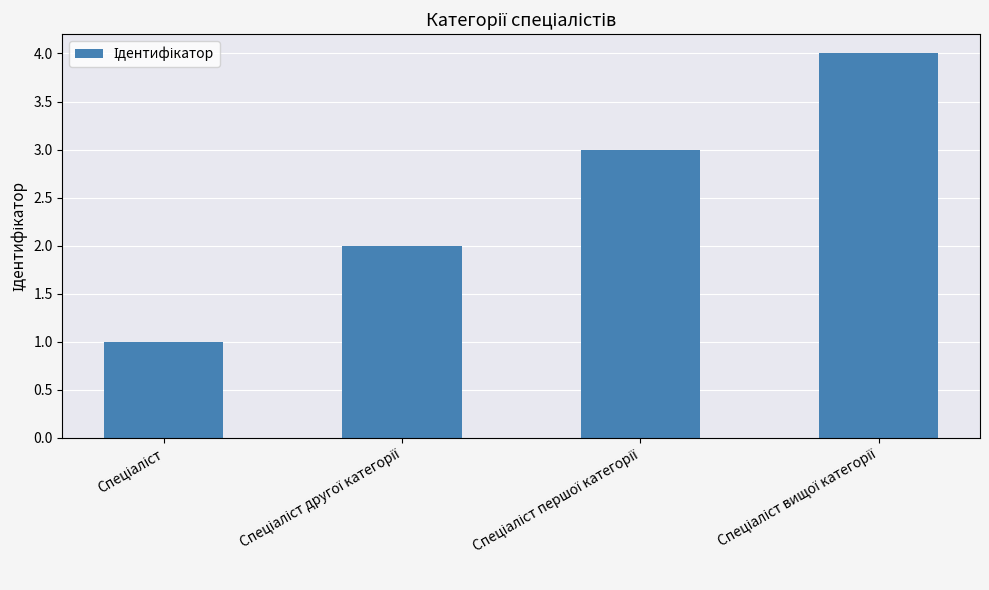

What is the maximum value shown in the chart?

4